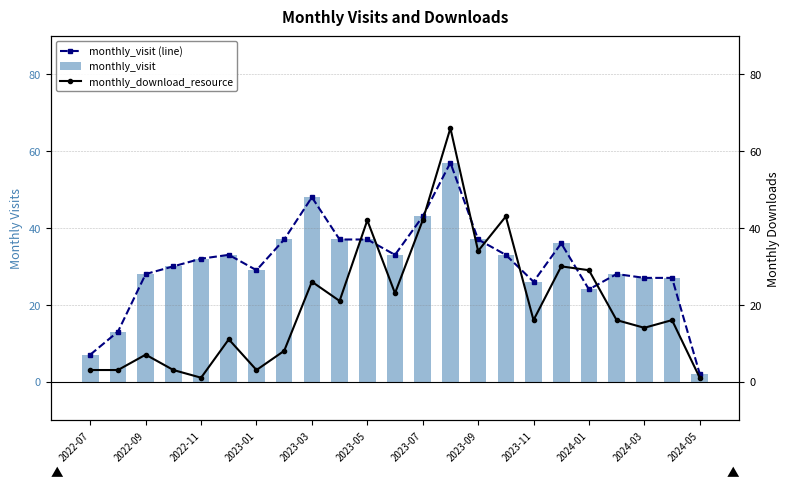

What is the highest value of the monthly_visit (line) series?

57